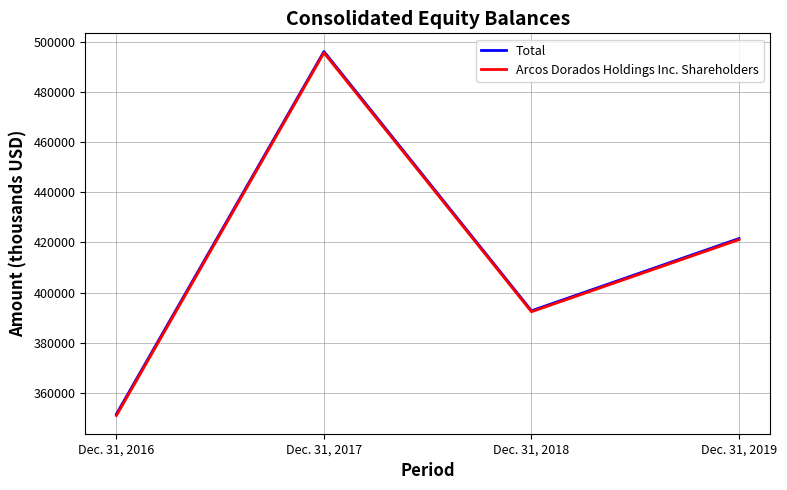

Rank the categories by Arcos Dorados Holdings Inc. Shareholders value from highest to lowest.

Dec. 31, 2017, Dec. 31, 2019, Dec. 31, 2018, Dec. 31, 2016